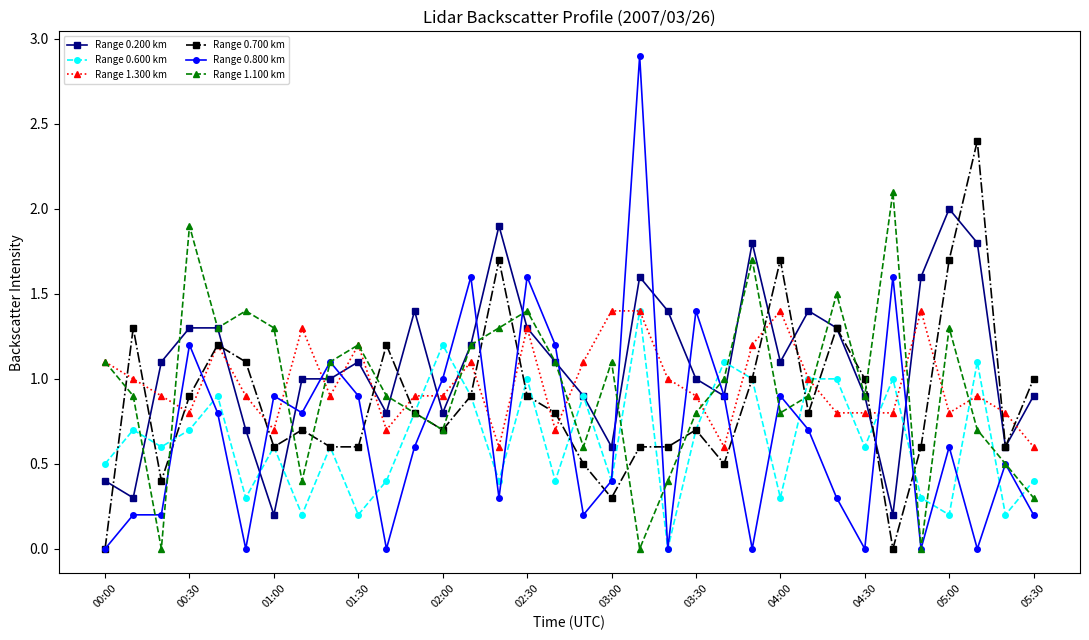

What is the value of the Range 0.700 km point at the 22nd from the left?

0.7